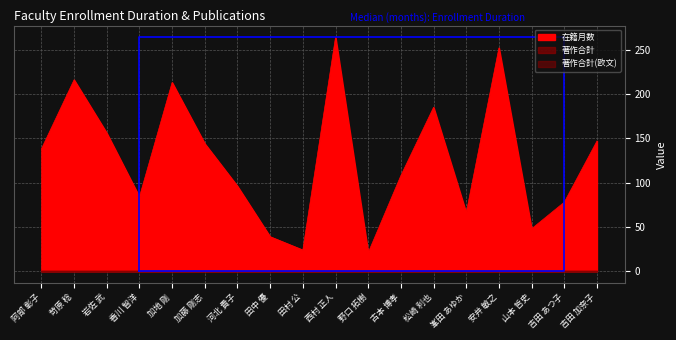

How many categories are shown in the chart?

18